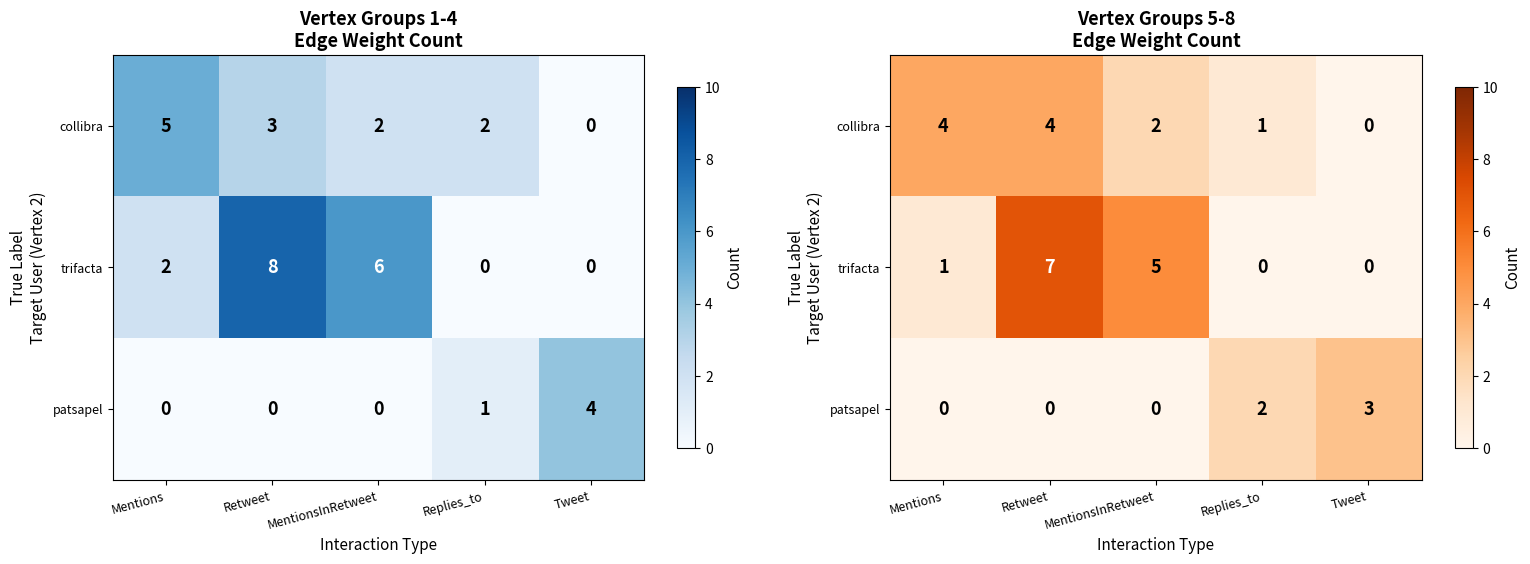

At which category is the sum across all series the highest?

Retweet